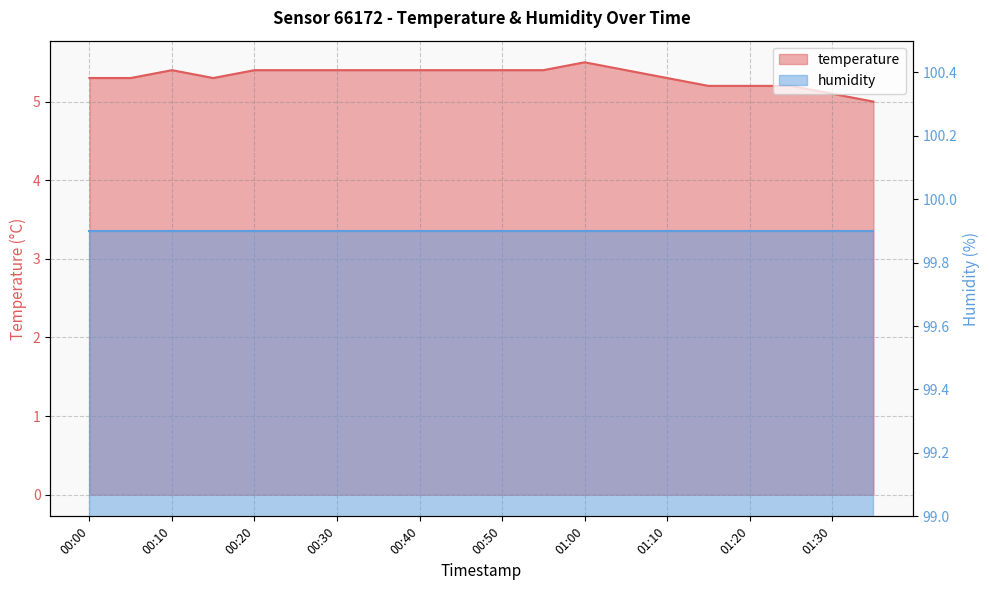

What is the value of the 12th point from the left?

5.4